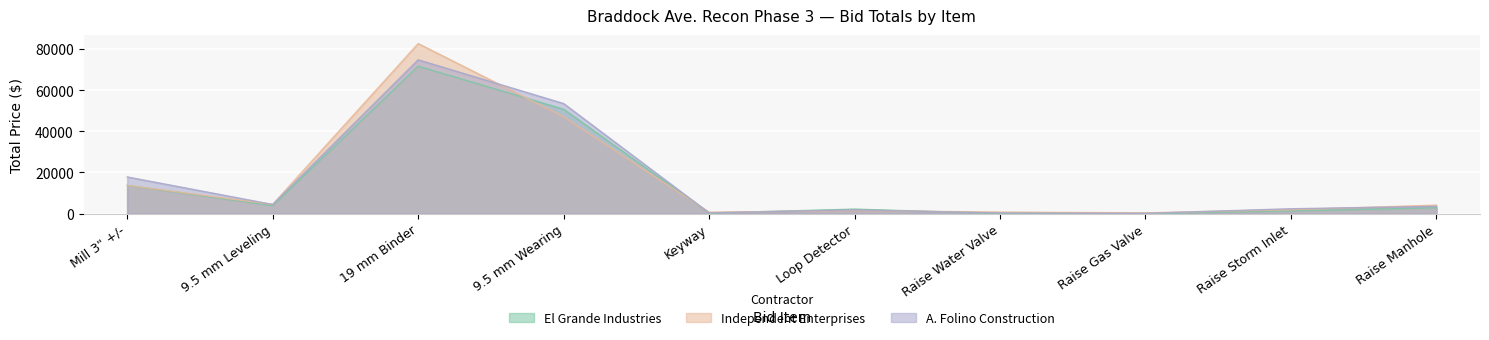

What are all the series names shown in the legend?

El Grande Industries, Independent Enterprises, A. Folino Construction